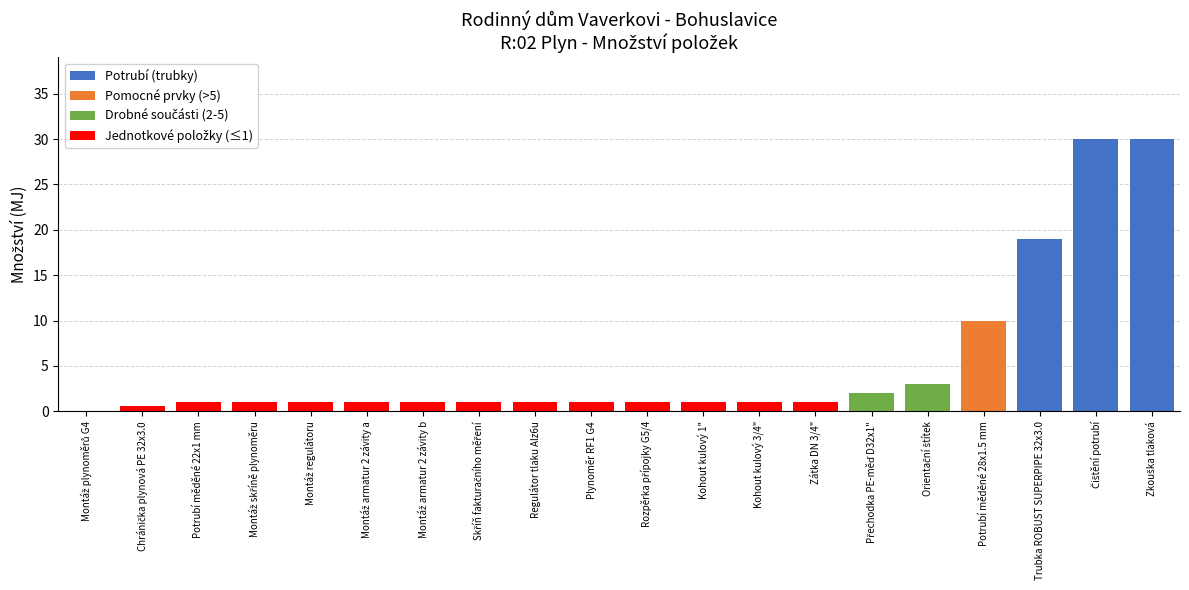

True or false: Potrubí (trubky) has a value of -17.3 at Kohout kulový 1".

False